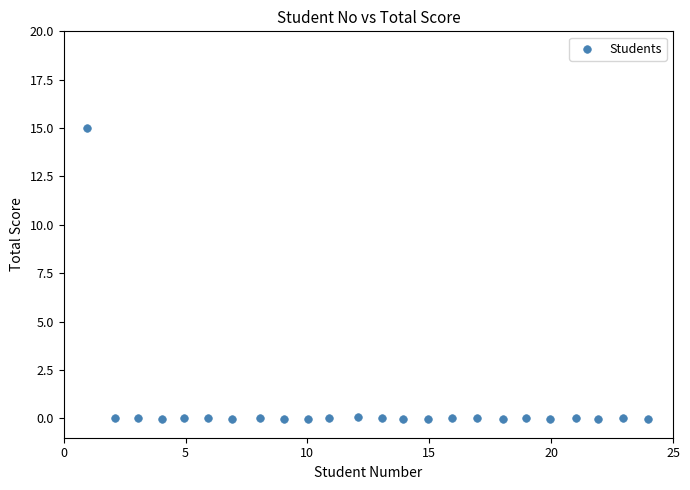

What is the range of Y values (max minus min)?

15.0